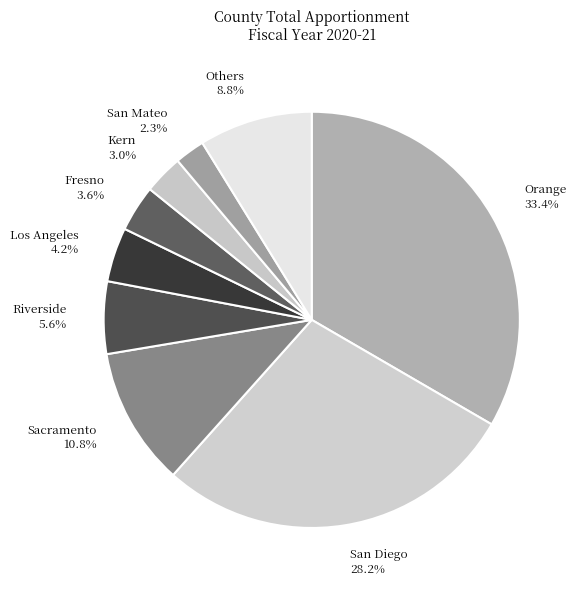

What is the largest slice in the pie chart?

Orange